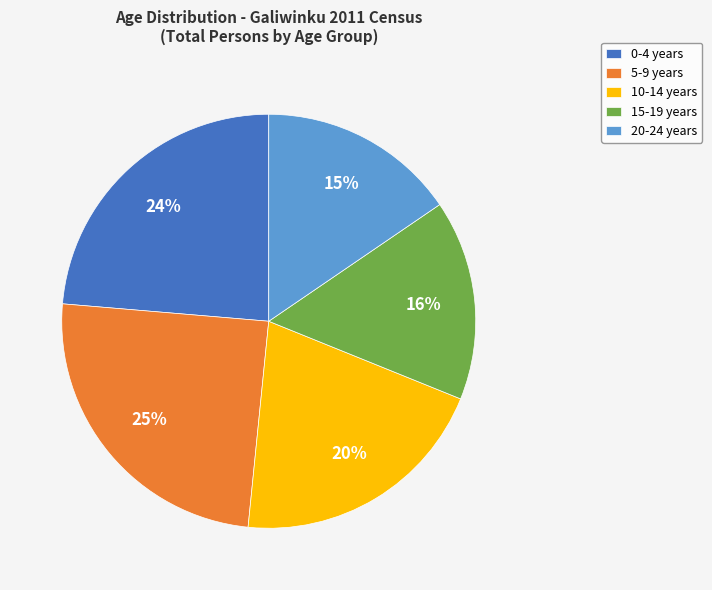

What percentage is the 5-9 years slice, to the nearest percent?

25%